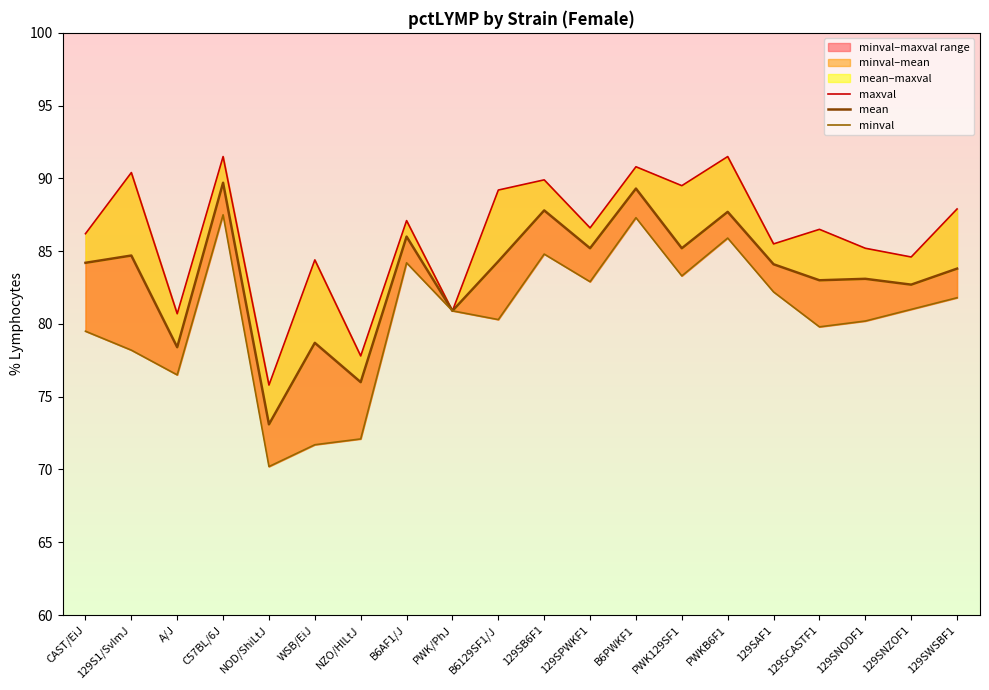

Reading left to right, transcribe all the data shown in this chart.

maxval: CAST/EiJ=86.2	129S1/SvImJ=90.4	A/J=80.7	C57BL/6J=91.5	NOD/ShiLtJ=75.8	WSB/EiJ=84.4	NZO/HlLtJ=77.8	B6AF1/J=87.1	PWK/PhJ=80.9	B6129SF1/J=89.2	129SB6F1=89.9	129SPWKF1=86.6	B6PWKF1=90.8	PWK129SF1=89.5	PWKB6F1=91.5	129SAF1=85.5	129SCASTF1=86.5	129SNODF1=85.2	129SNZOF1=84.6	129SWSBF1=87.9
mean: CAST/EiJ=84.2	129S1/SvImJ=84.7	A/J=78.4	C57BL/6J=89.7	NOD/ShiLtJ=73.1	WSB/EiJ=78.7	NZO/HlLtJ=76.0	B6AF1/J=86.0	PWK/PhJ=80.9	B6129SF1/J=84.3	129SB6F1=87.8	129SPWKF1=85.2	B6PWKF1=89.3	PWK129SF1=85.2	PWKB6F1=87.7	129SAF1=84.1	129SCASTF1=83.0	129SNODF1=83.1	129SNZOF1=82.7	129SWSBF1=83.8
minval: CAST/EiJ=79.5	129S1/SvImJ=78.2	A/J=76.5	C57BL/6J=87.5	NOD/ShiLtJ=70.2	WSB/EiJ=71.7	NZO/HlLtJ=72.1	B6AF1/J=84.2	PWK/PhJ=80.9	B6129SF1/J=80.3	129SB6F1=84.8	129SPWKF1=82.9	B6PWKF1=87.3	PWK129SF1=83.3	PWKB6F1=85.9	129SAF1=82.2	129SCASTF1=79.8	129SNODF1=80.2	129SNZOF1=81.0	129SWSBF1=81.8